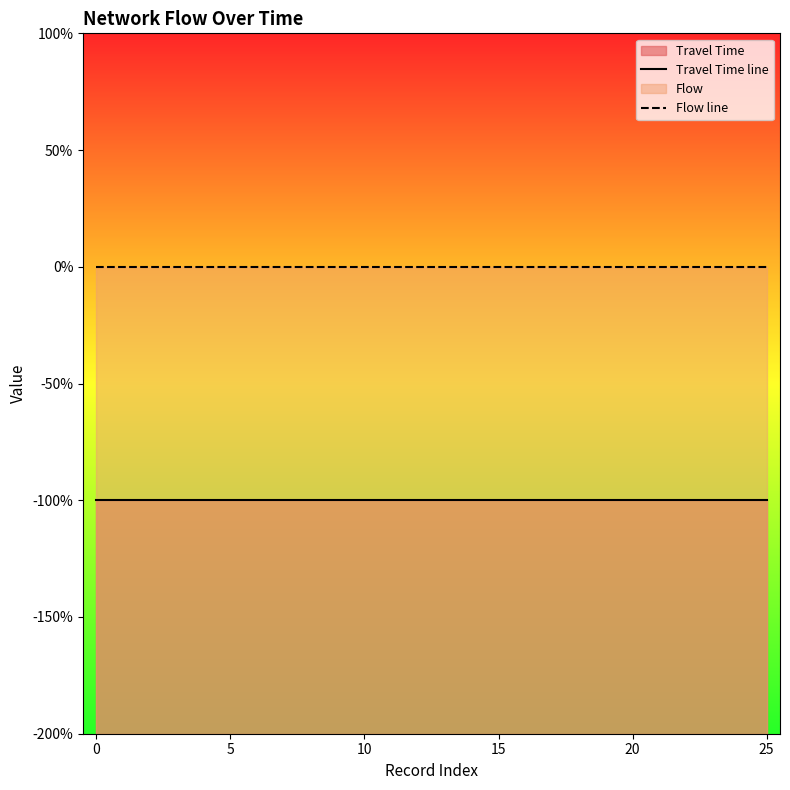

How many distinct data groups are displayed?

2